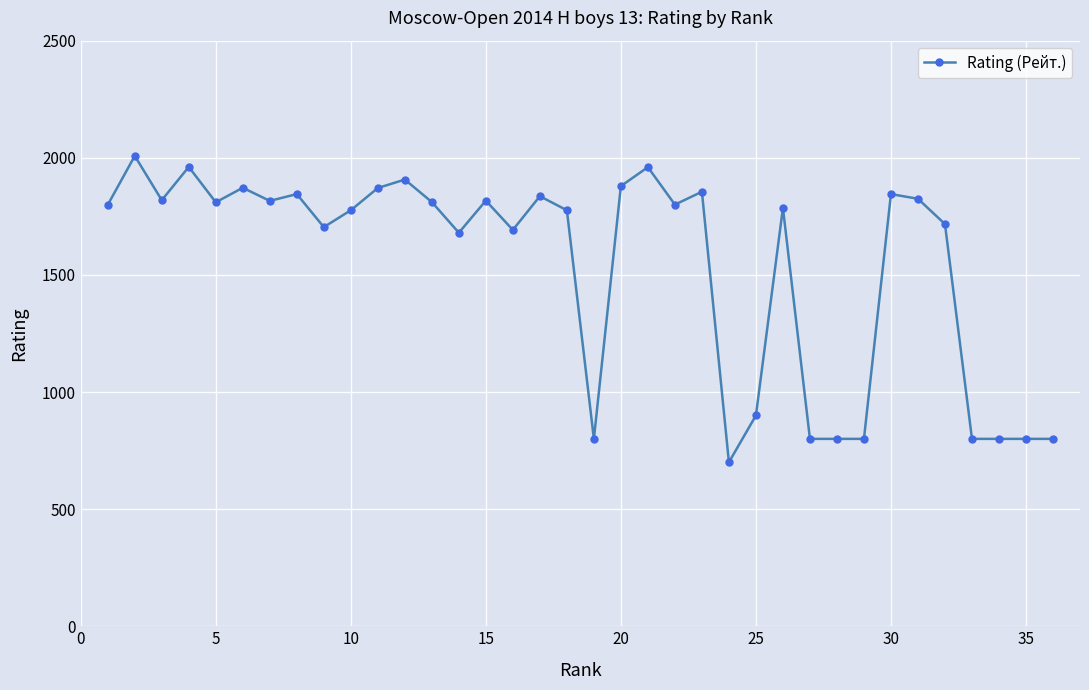

What is the greatest value displayed?

2008